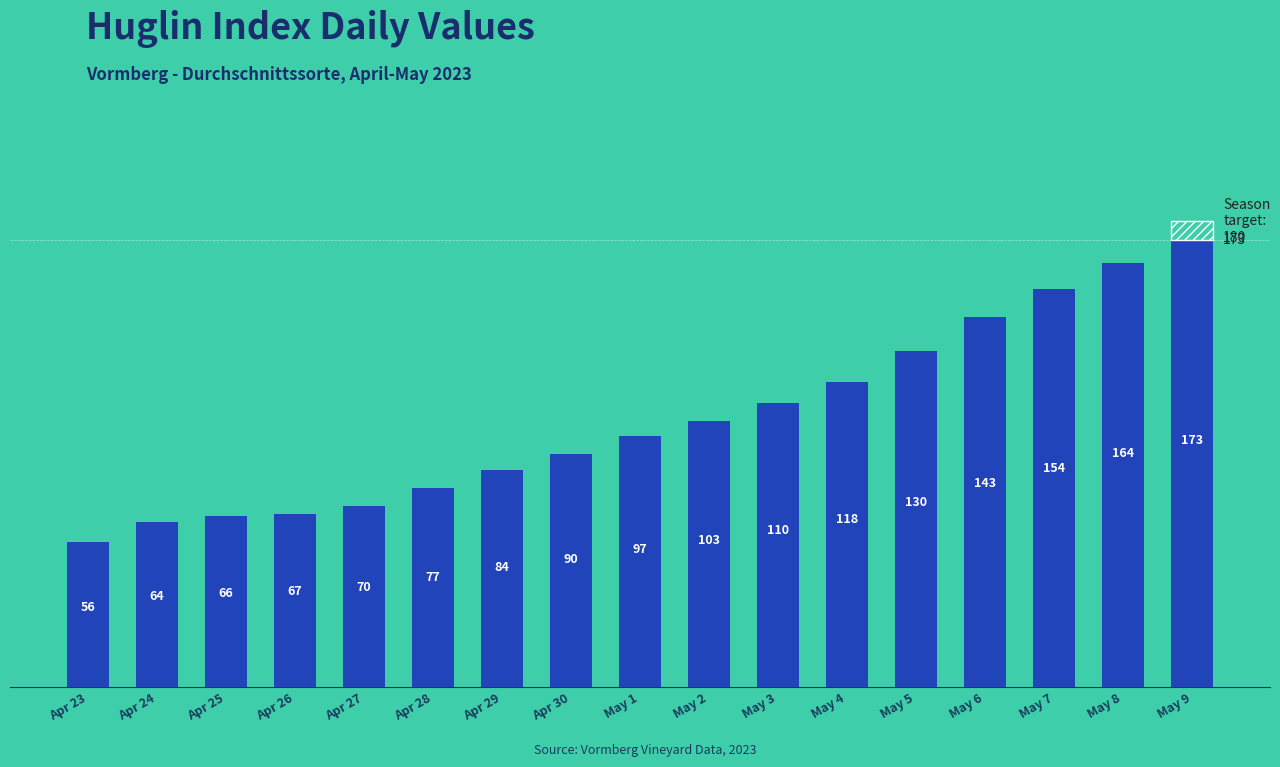

How many data points are less than 97?

8